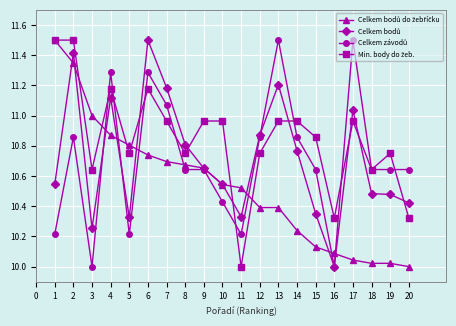

At which category is the sum across all series the highest?

2